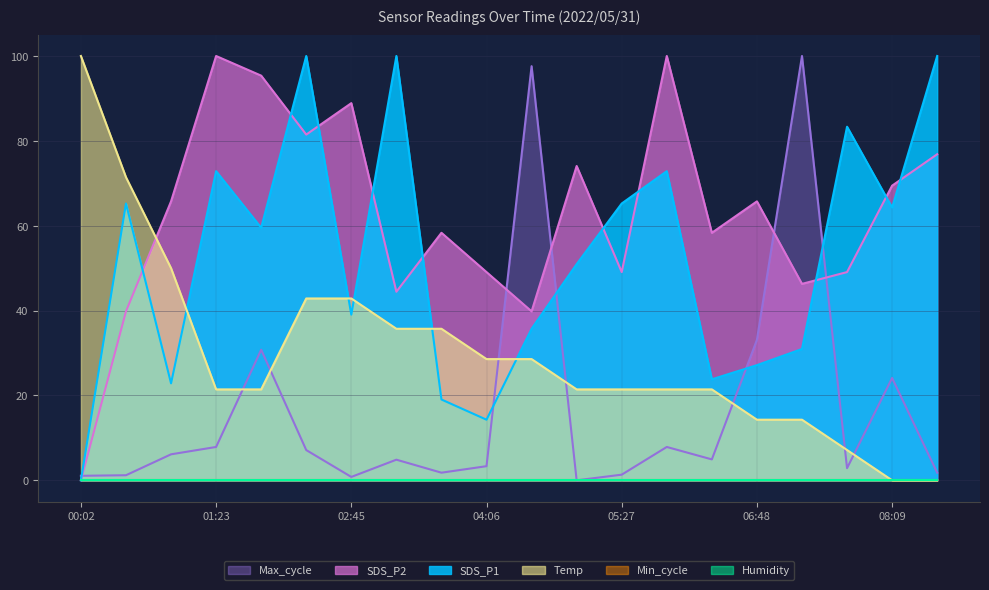

What position from the left is 07:42?

18